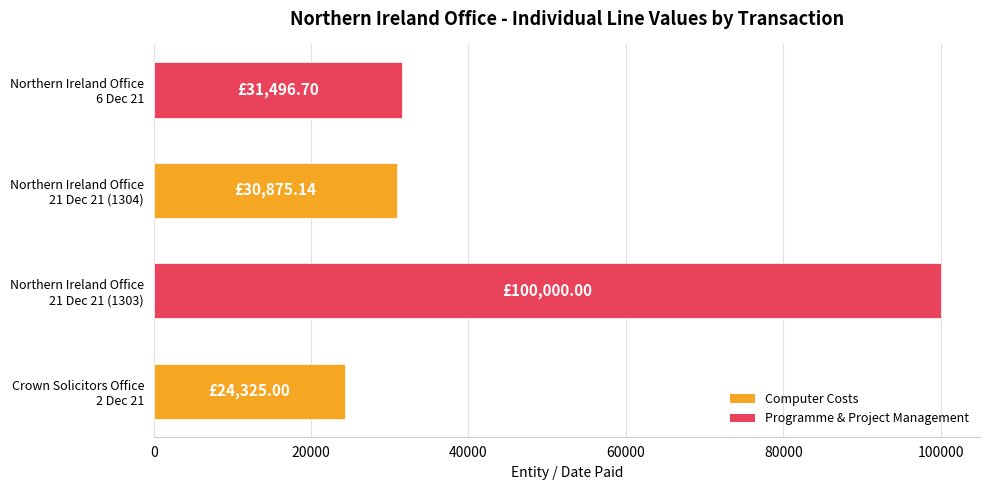

What is the difference between the second highest and minimum values?

7171.7